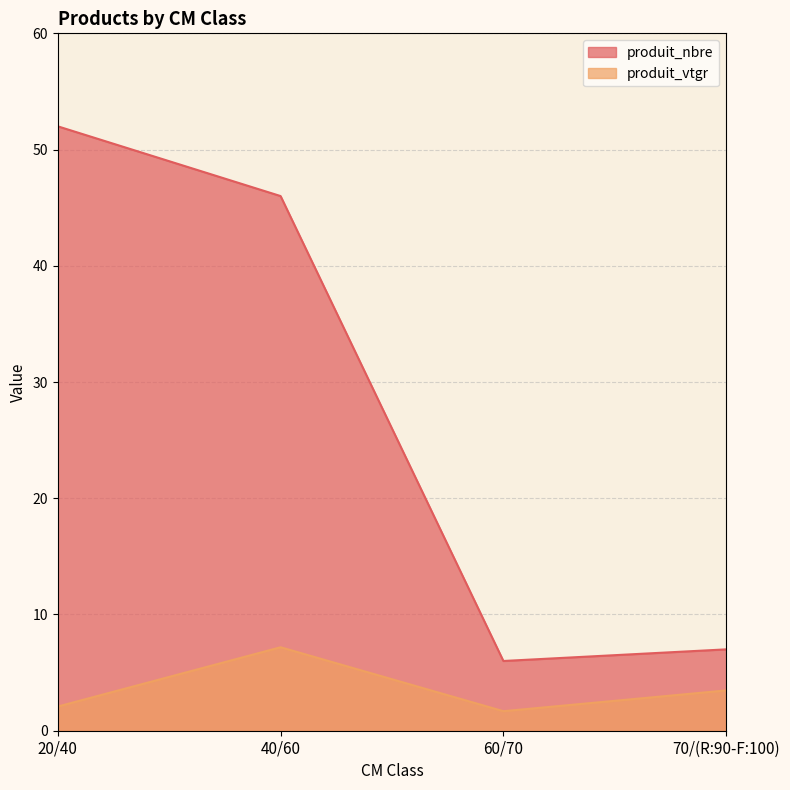

What is the difference between the maximum and minimum values in the produit_vtgr series?

5.5